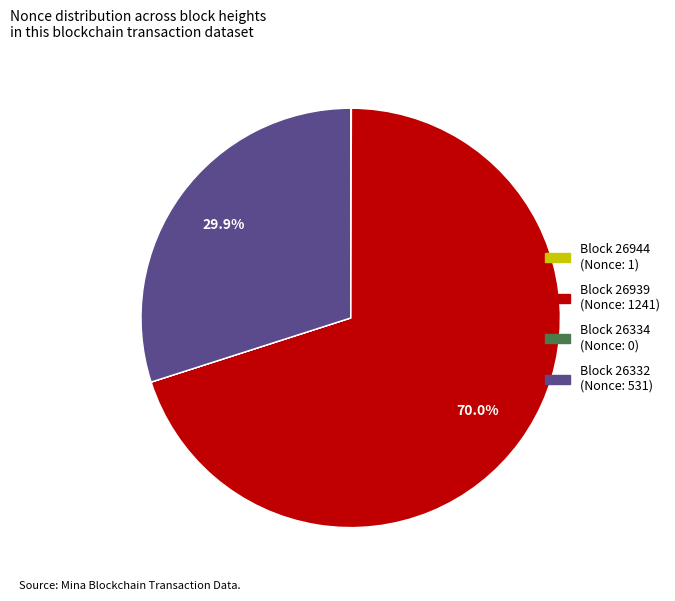

Is there any slice that represents more than half of the pie?

Yes